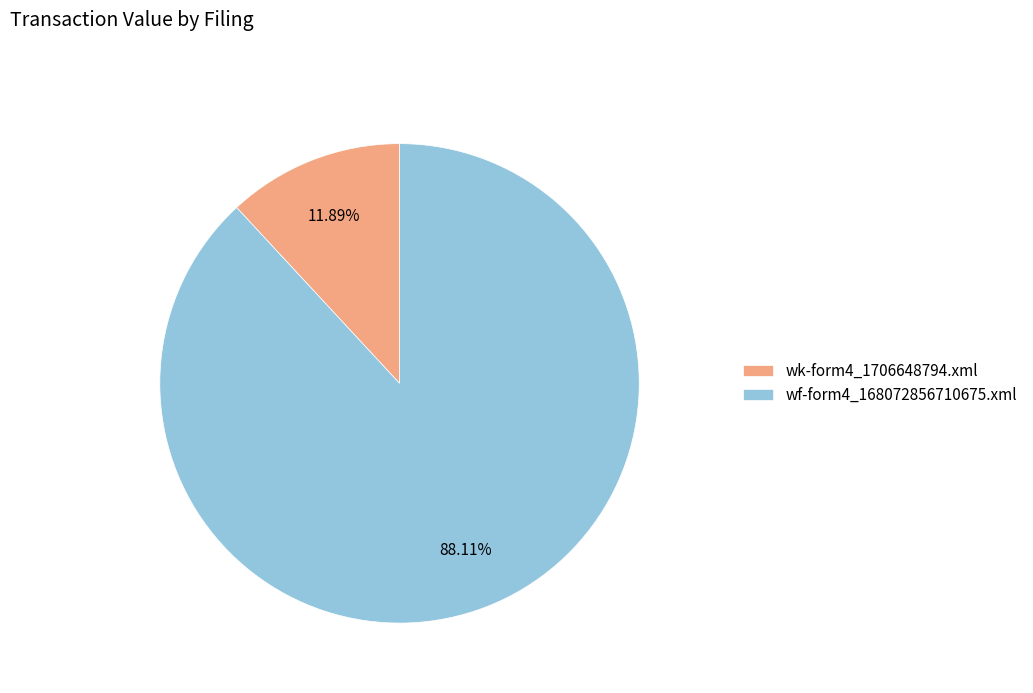

Which has a higher value, wf-form4_168072856710675.xml or wk-form4_1706648794.xml?

wf-form4_168072856710675.xml